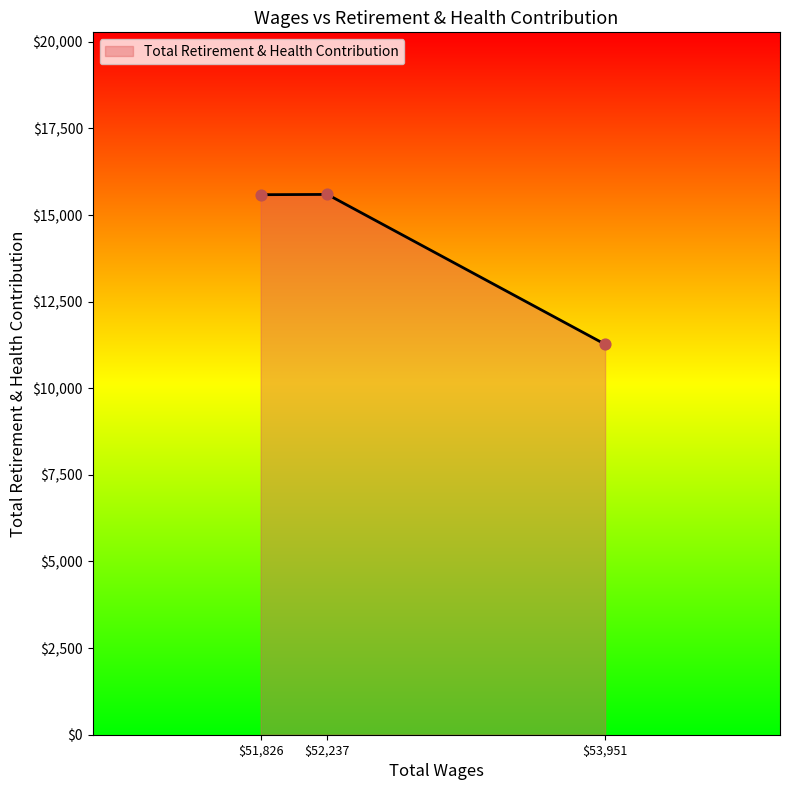

What is the difference between the maximum and minimum values?

4326